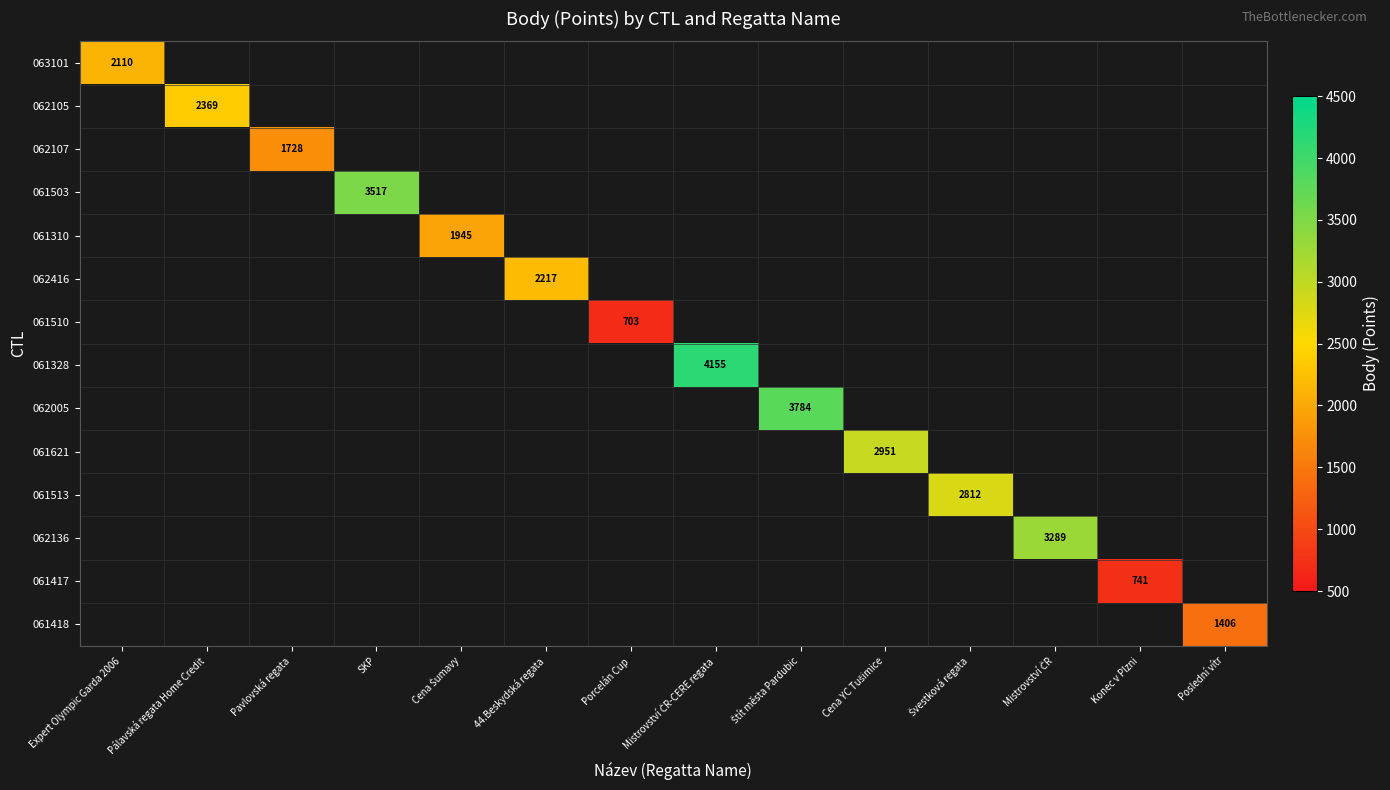

Is it true that 062416 equals 2217 at 44.Beskydská regata?

True